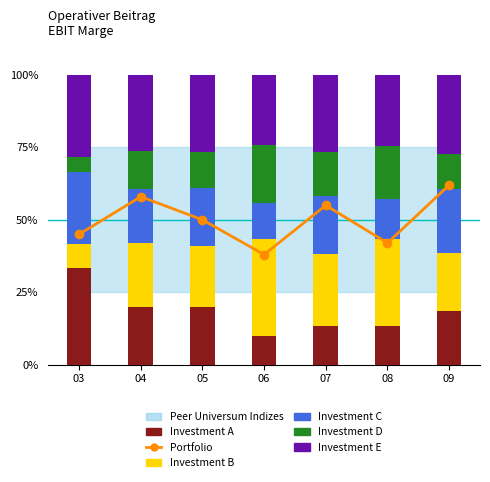

Which category has the highest value across all series?

09